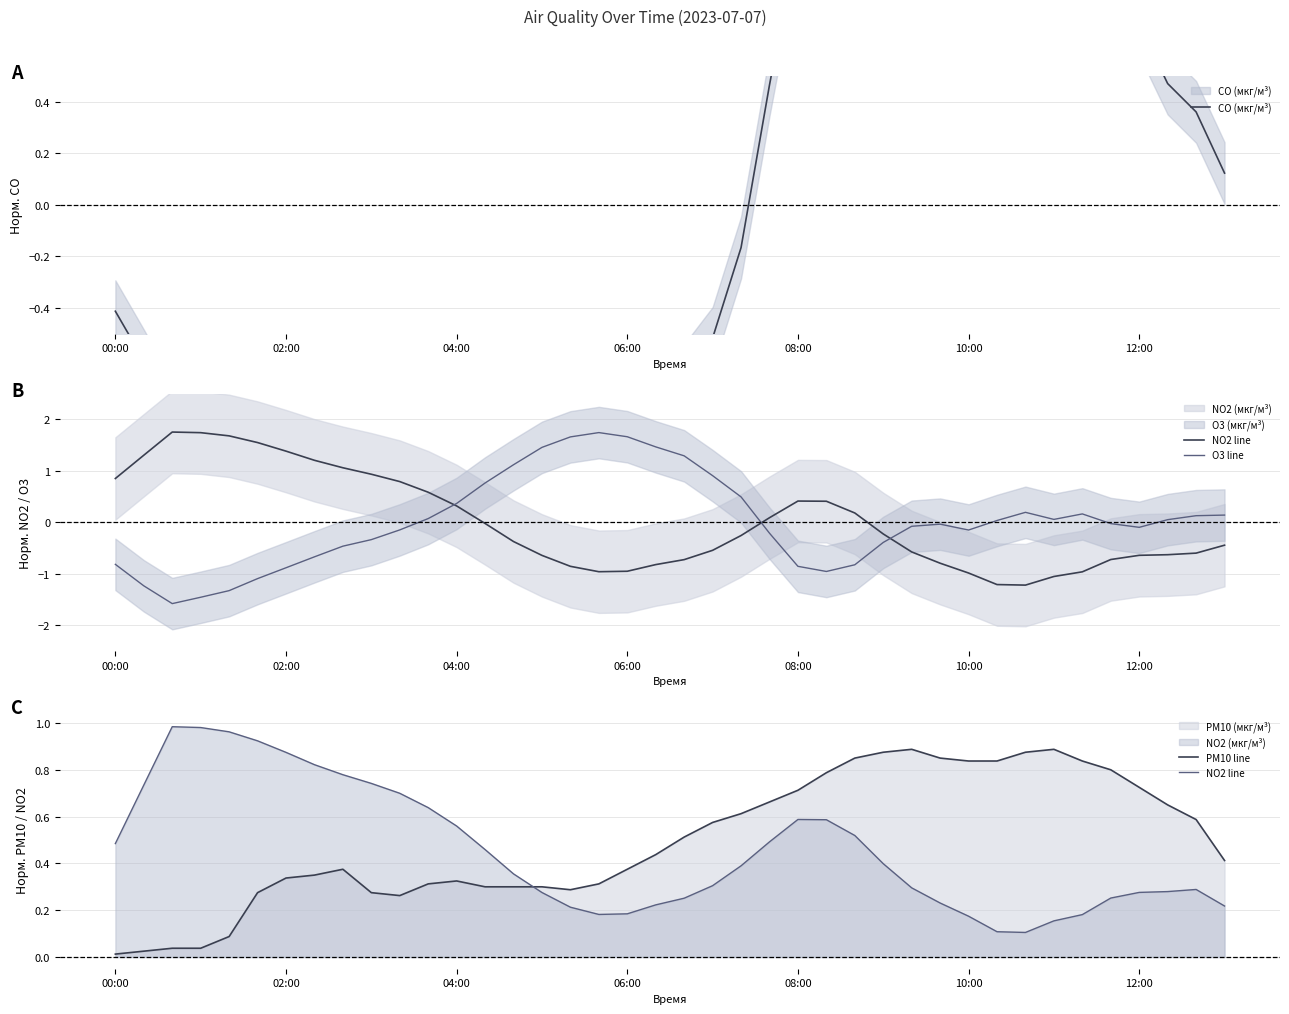

What is the label of the 5th point from the left?

08:00